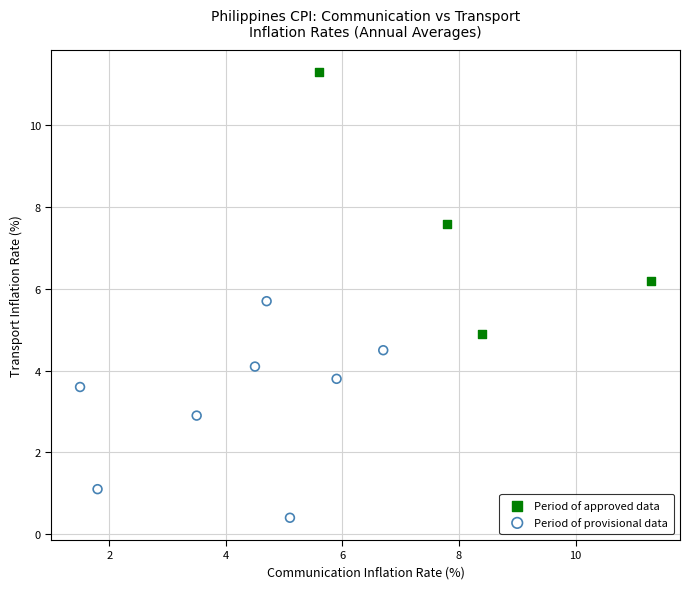

Which series has the widest spread of Y values?

Period of approved data